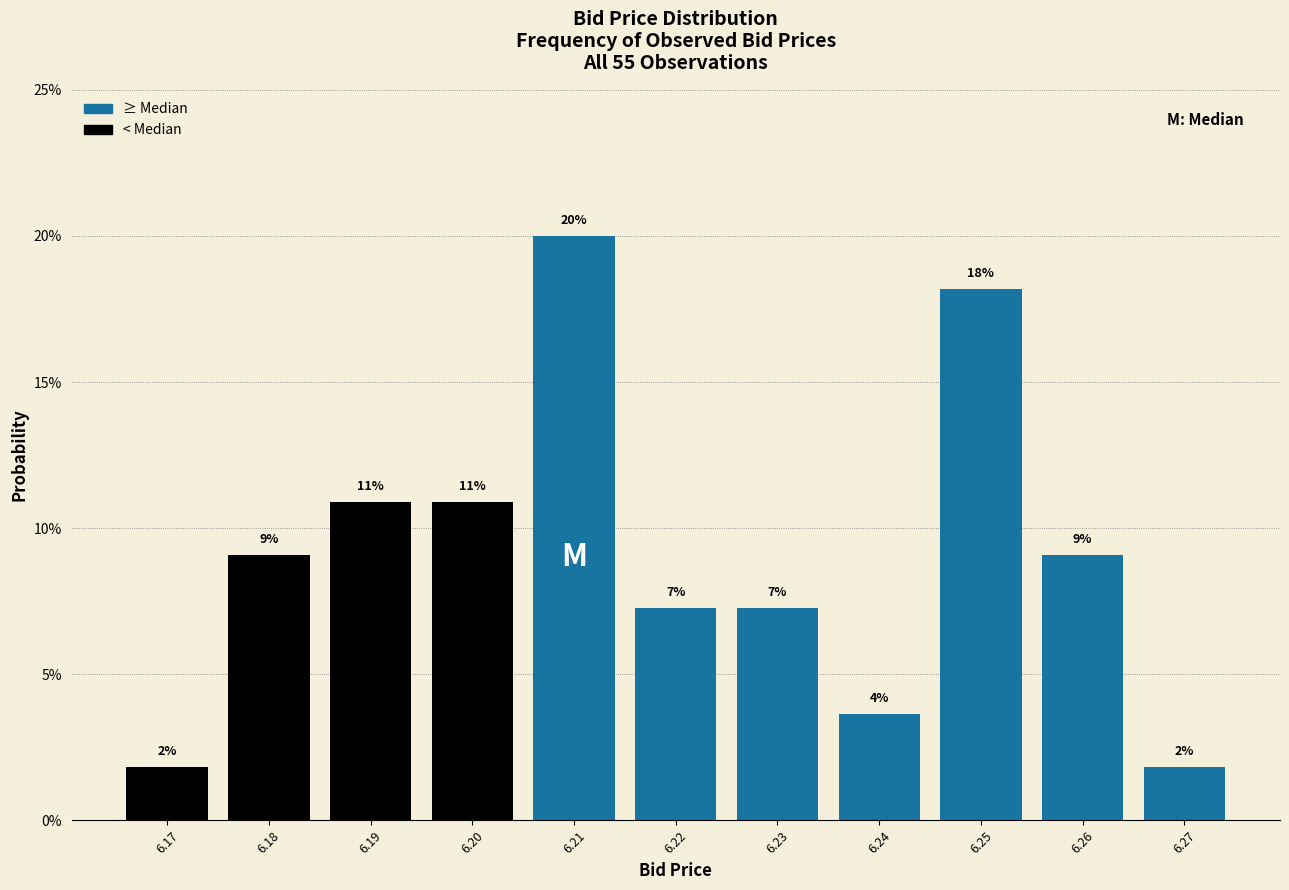

How many bars are there in total?

11